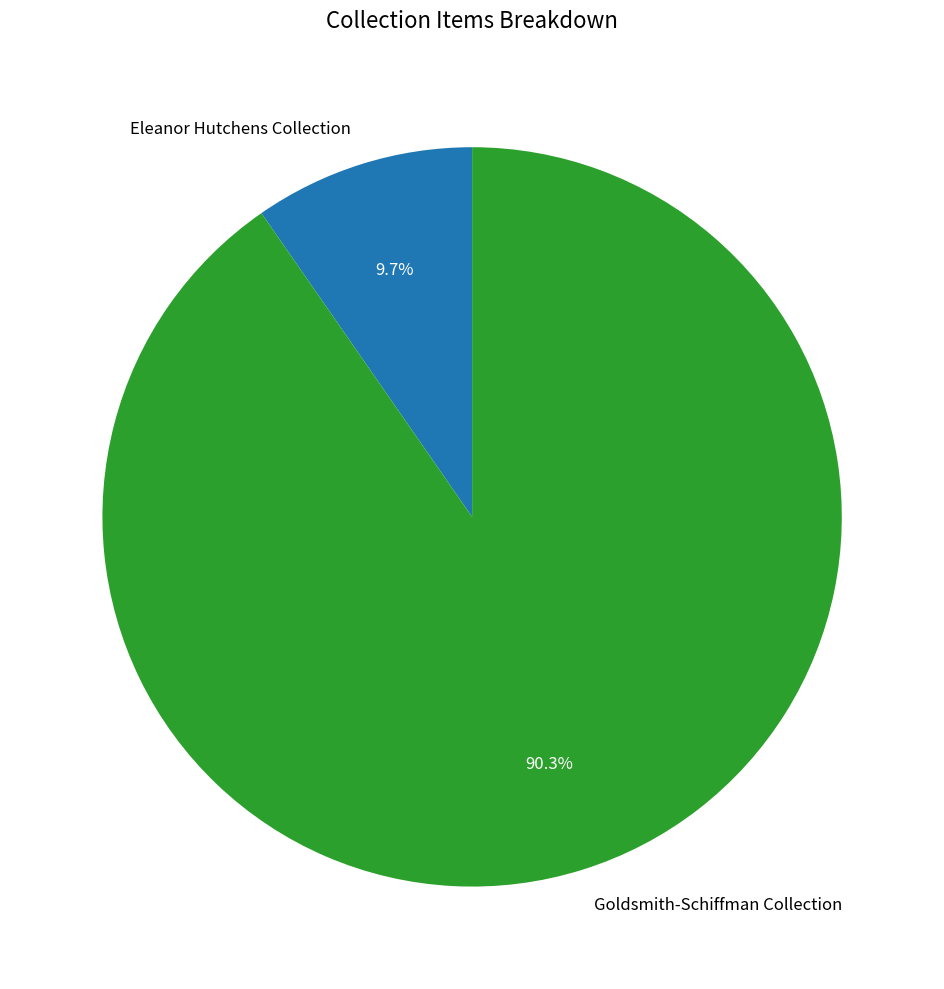

Does any single category account for the majority?

Yes